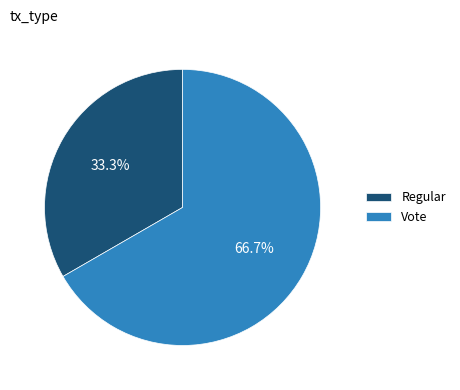

To the nearest percent, what is the combined percentage of Vote and Regular?

100%